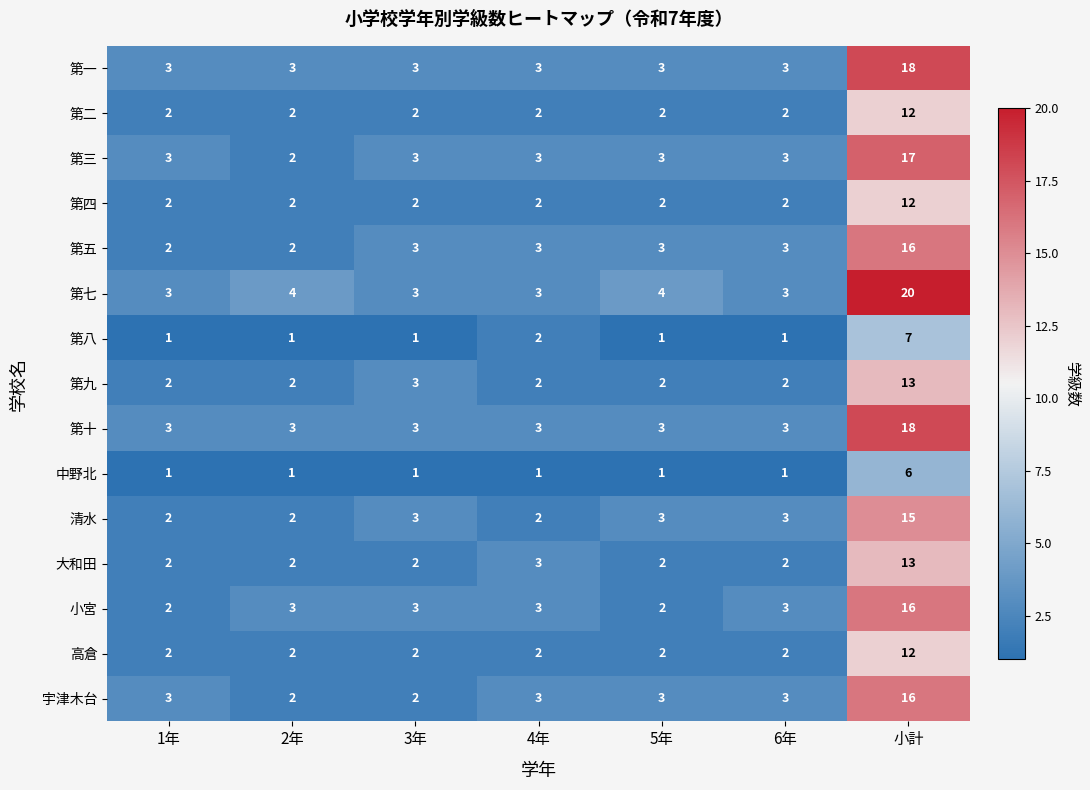

How many distinct data groups are displayed?

15